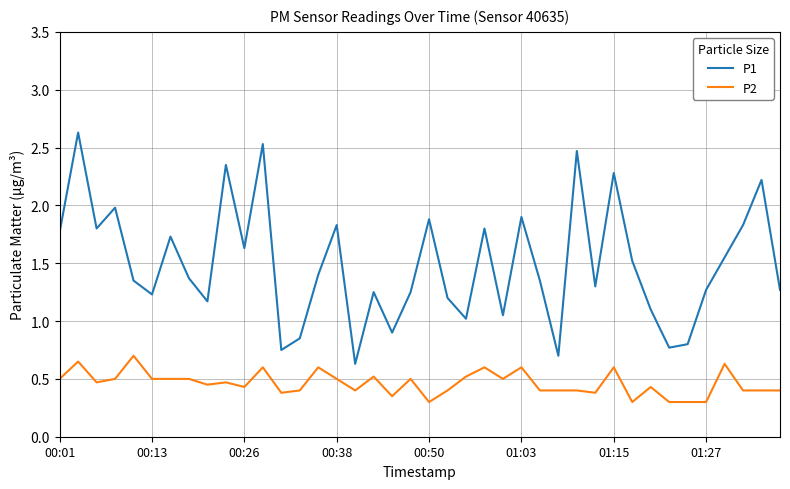

What is the lowest value of the P1 series?

0.6